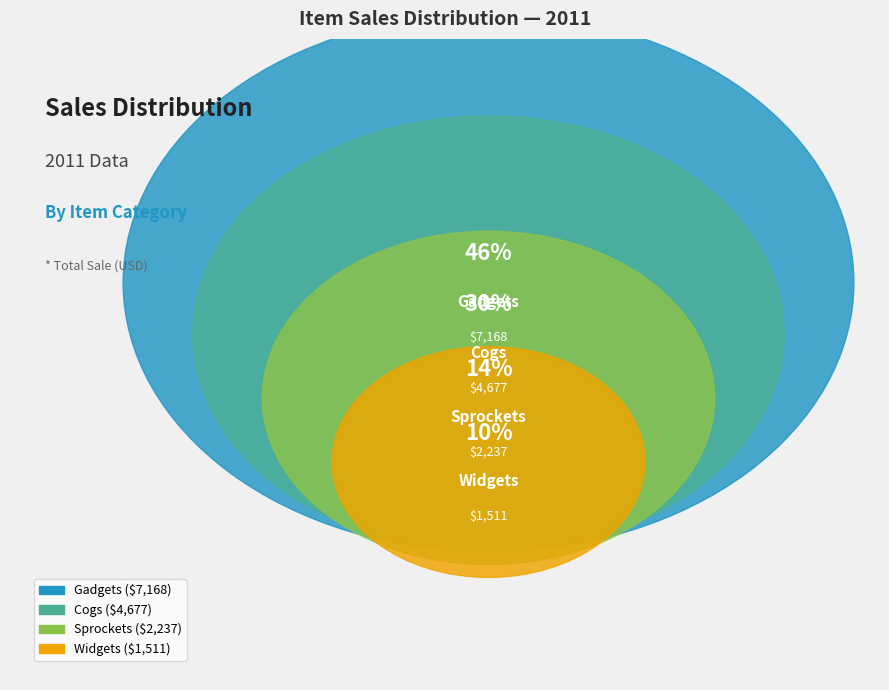

Is it true that Gadgets is 11% of the pie?

False